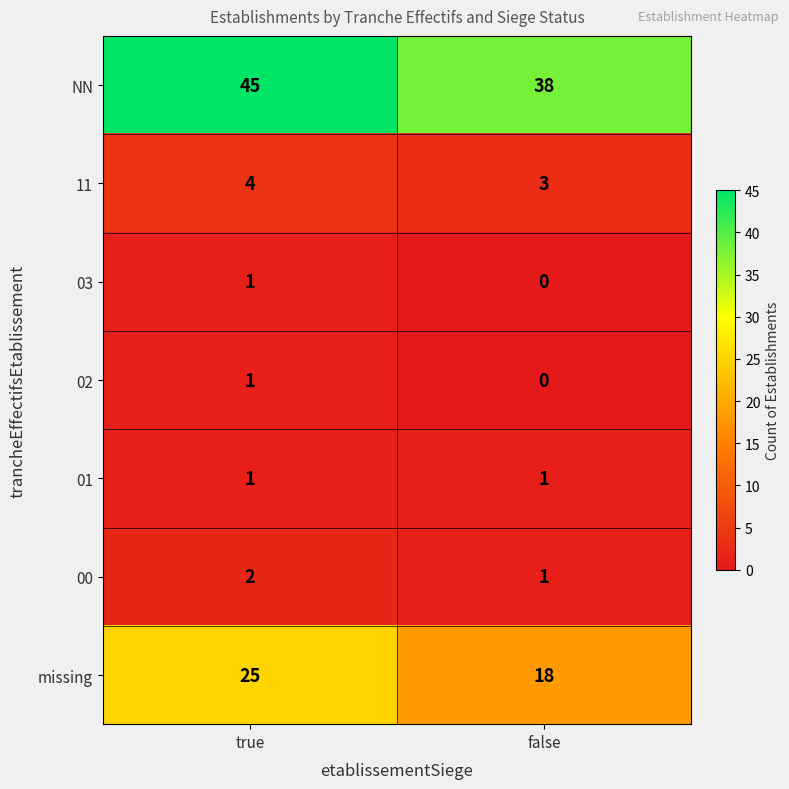

List the labels in order of NN value, smallest first.

false, true